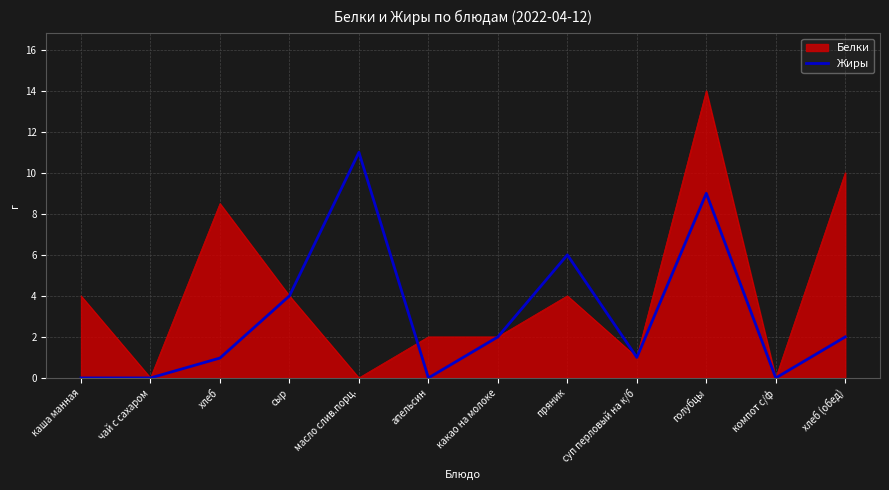

Is it true that Жиры equals 8.0 at пряник?

False